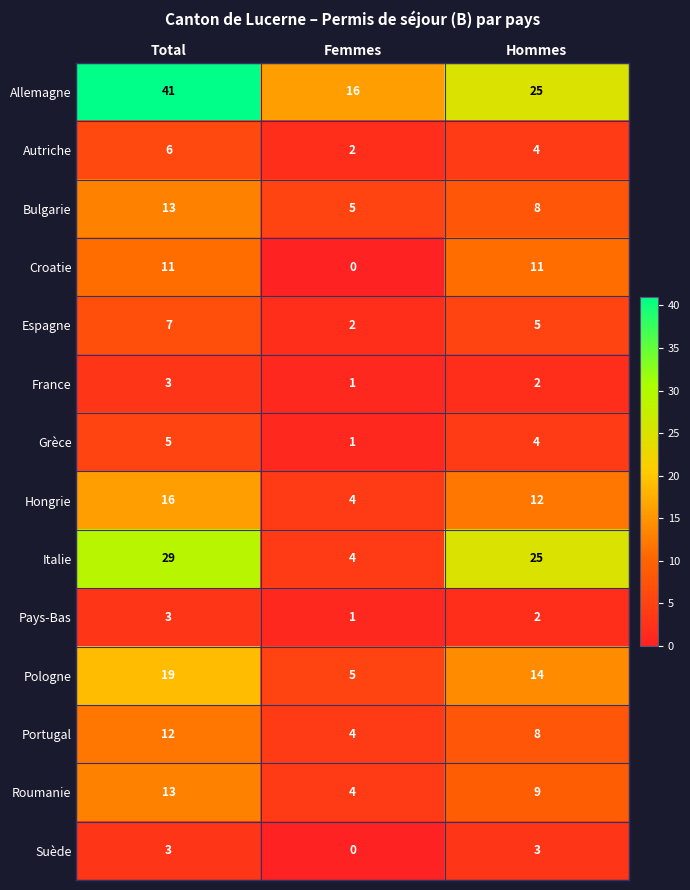

Is the value of Allemagne at Femmes greater than the value of Croatie at Femmes?

Yes